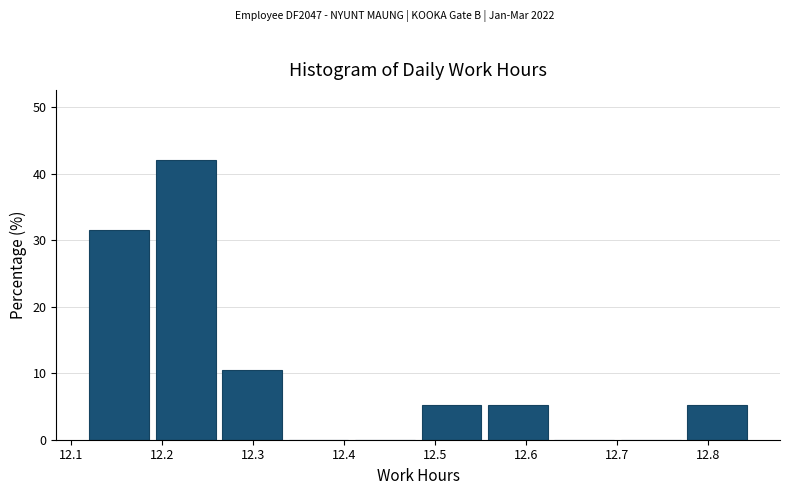

Reading left to right, transcribe this chart: for each bar, give the range it covers on the x-axis and its height. Neither the bar edges nor the heights are printed on the chart, so give them approximately, as read against the axes.

12.120 to 12.193: 32
12.193 to 12.266: 42
12.266 to 12.339: 11
12.339 to 12.412: 0
12.412 to 12.485: 0
12.485 to 12.558: 5
12.558 to 12.631: 5
12.631 to 12.704: 0
12.704 to 12.777: 0
12.777 to 12.850: 5